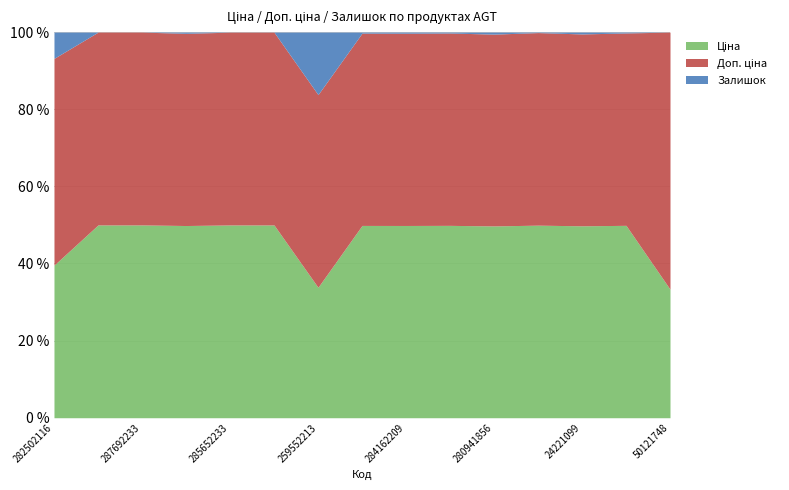

True or false: Залишок and Доп. ціна cross at least once.

False